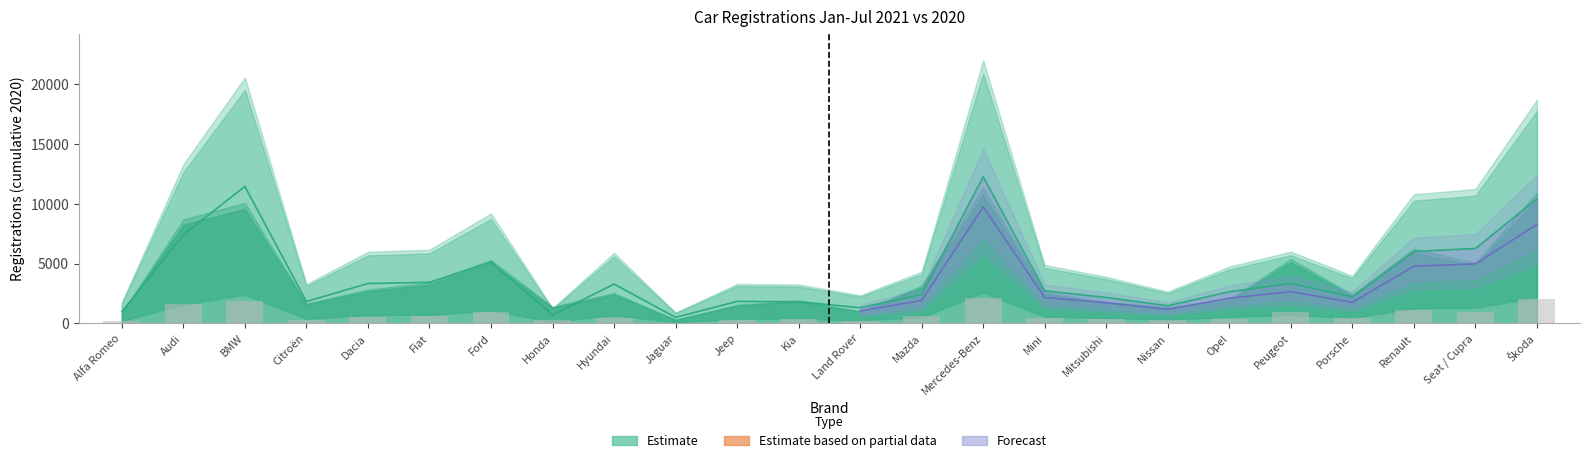

Reading right to left, extract all data points from this chart.

Kum. 20: 10412	6262	6013	2215	3341	2646	1479	2169	2721	12259	2409	1309	1813	1837	506	3286	709	5121	3431	3335	1829	11448	7413	987
2020 Weekly: 2019	935	1153	446	995	373	252	335	478	2095	582	189	354	289	56	469	258	979	630	523	307	1859	1604	164